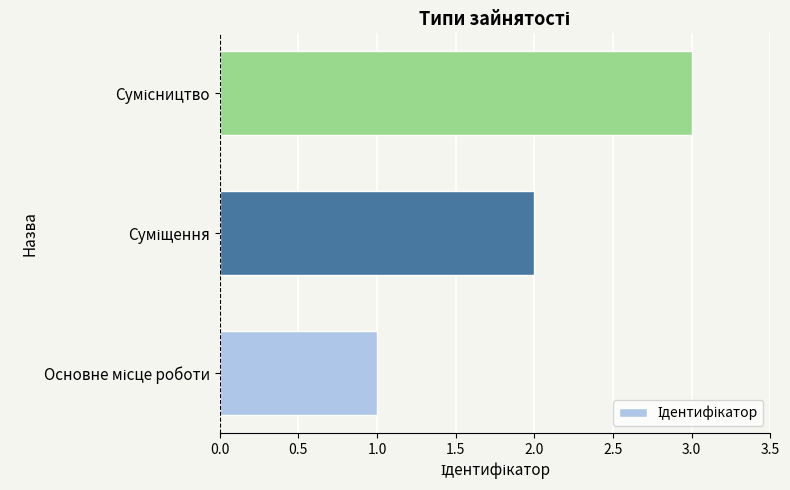

What is the sum of all values?

6